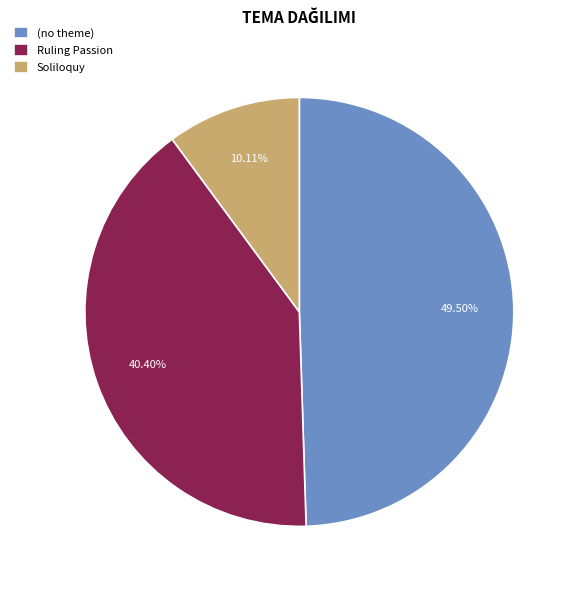

What is the largest slice in the pie chart?

(no theme)